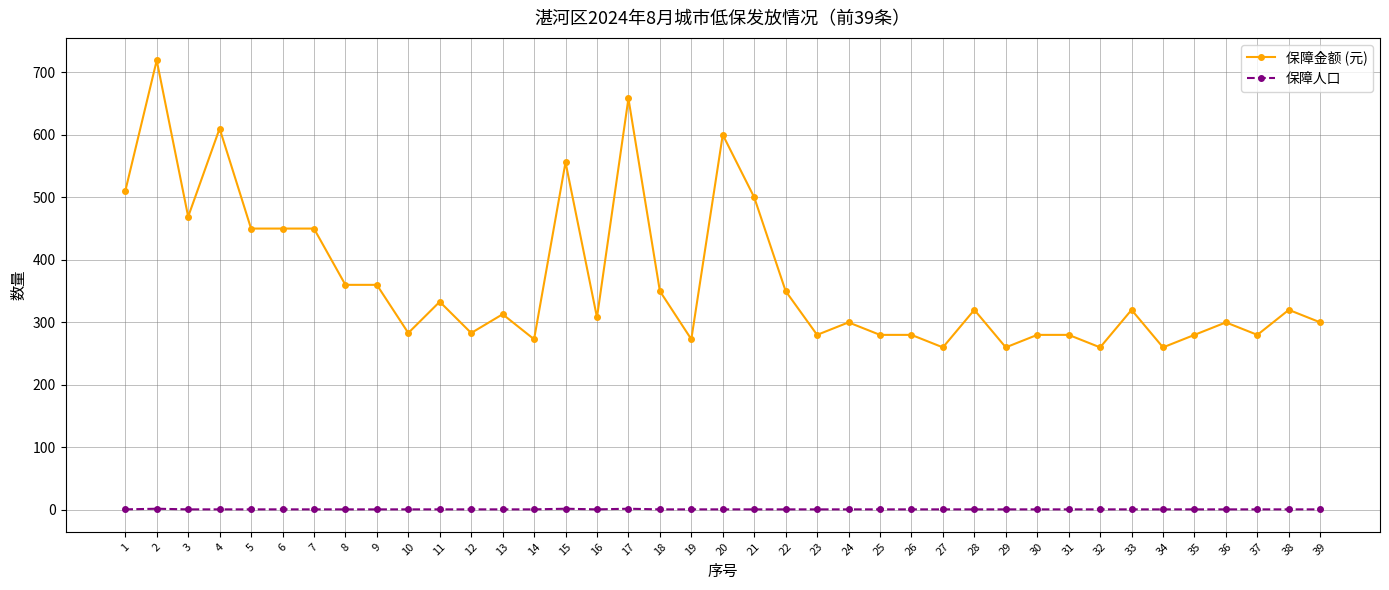

Between 7 and 30, which series saw the biggest shift?

保障金额 (元)